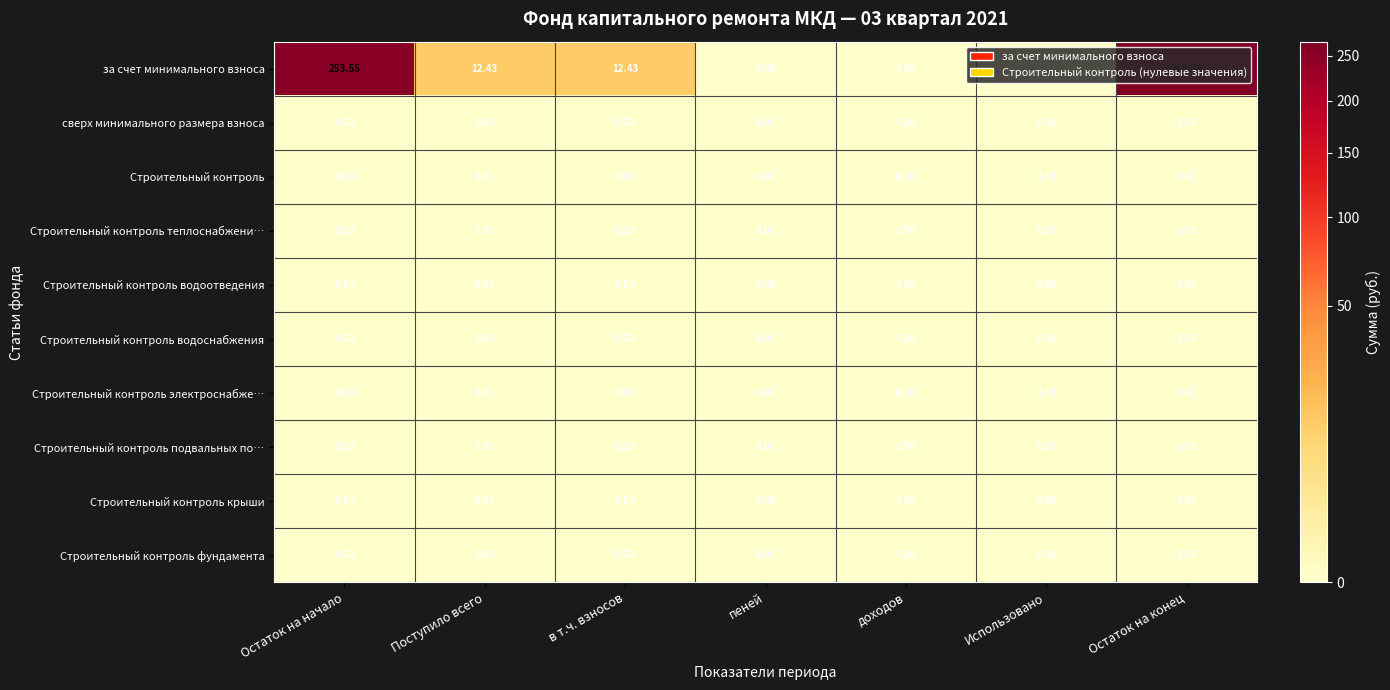

Which series has the largest range (max minus min)?

за счет минимального взноса